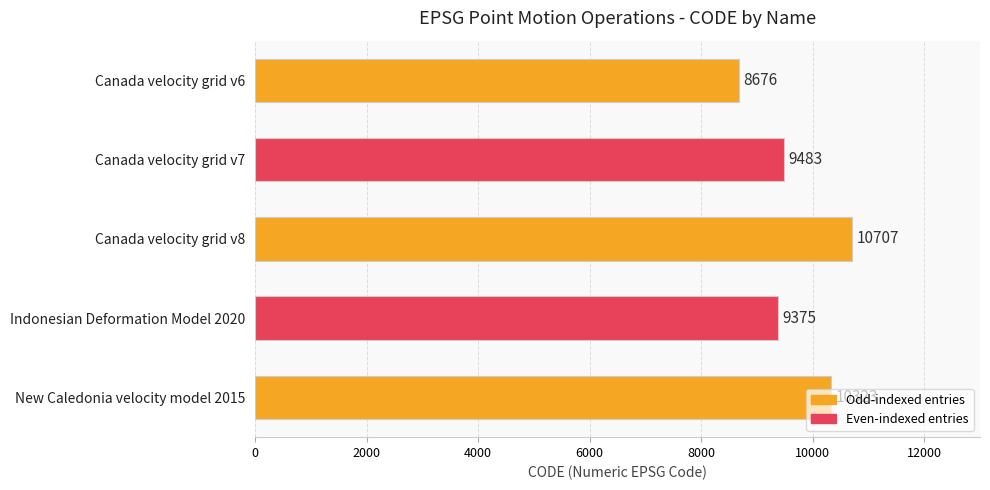

What is the greatest value displayed?

10707